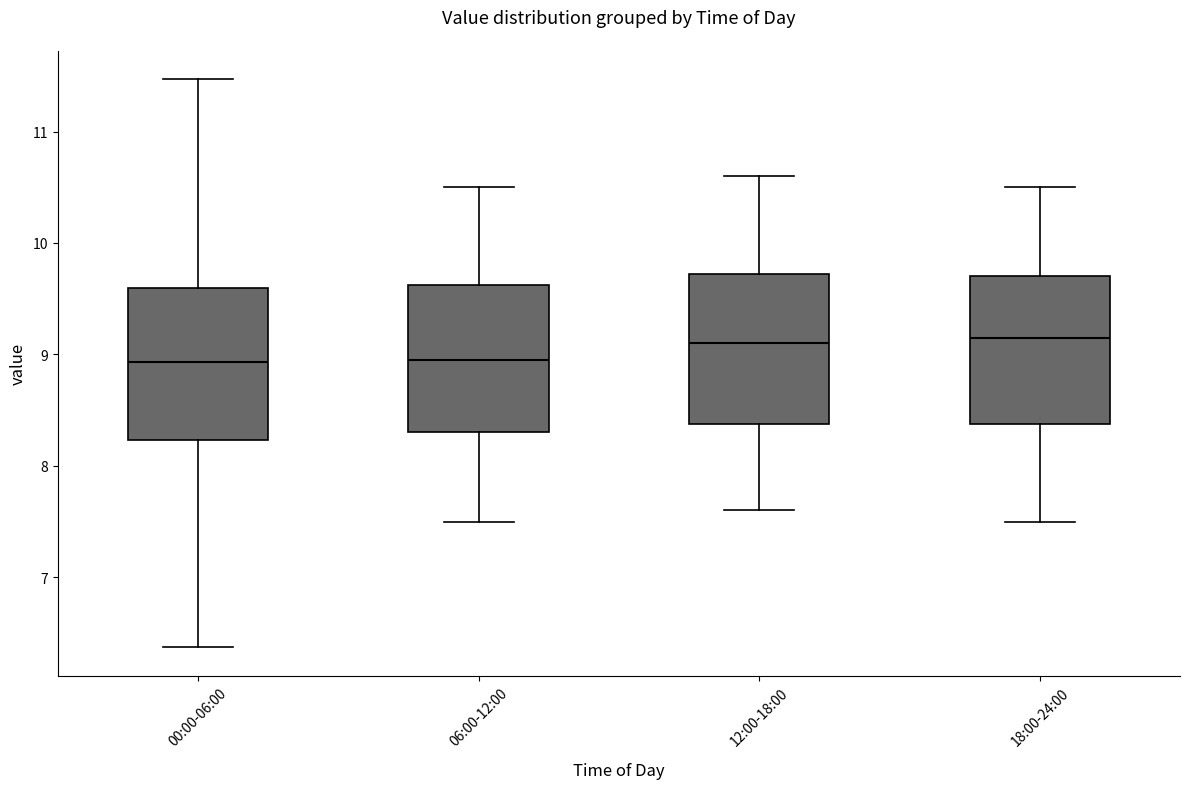

Reading left to right, transcribe this box plot: for each box, give where its median line is, the range the box spans, and where its two whiskers end, as read against the y-axis. The values are not printed on the chart, so give them approximately, as read against the axis.

00:00-06:00: median 8.9, box 8.2 to 9.6, whiskers 6.4 to 11.5
06:00-12:00: median 9.0, box 8.3 to 9.6, whiskers 7.5 to 10.5
12:00-18:00: median 9.1, box 8.4 to 9.7, whiskers 7.6 to 10.6
18:00-24:00: median 9.2, box 8.4 to 9.7, whiskers 7.5 to 10.5